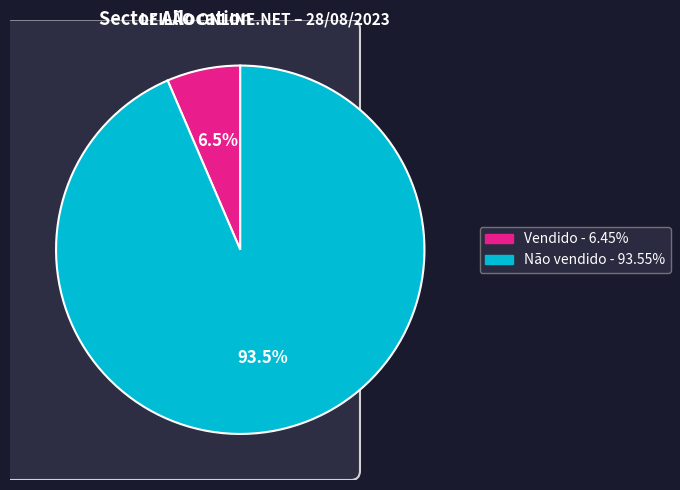

Rank the categories by value from lowest to highest.

Vendido, Não vendido